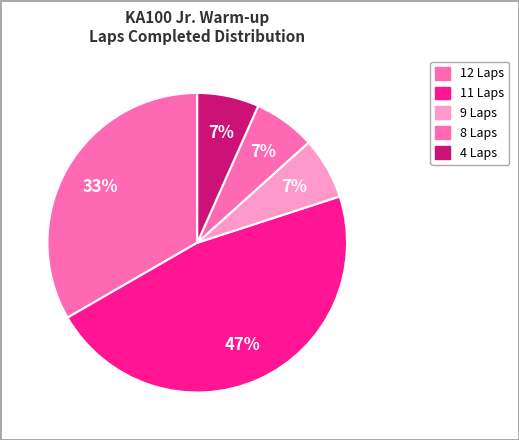

How many segments does this pie chart have?

5